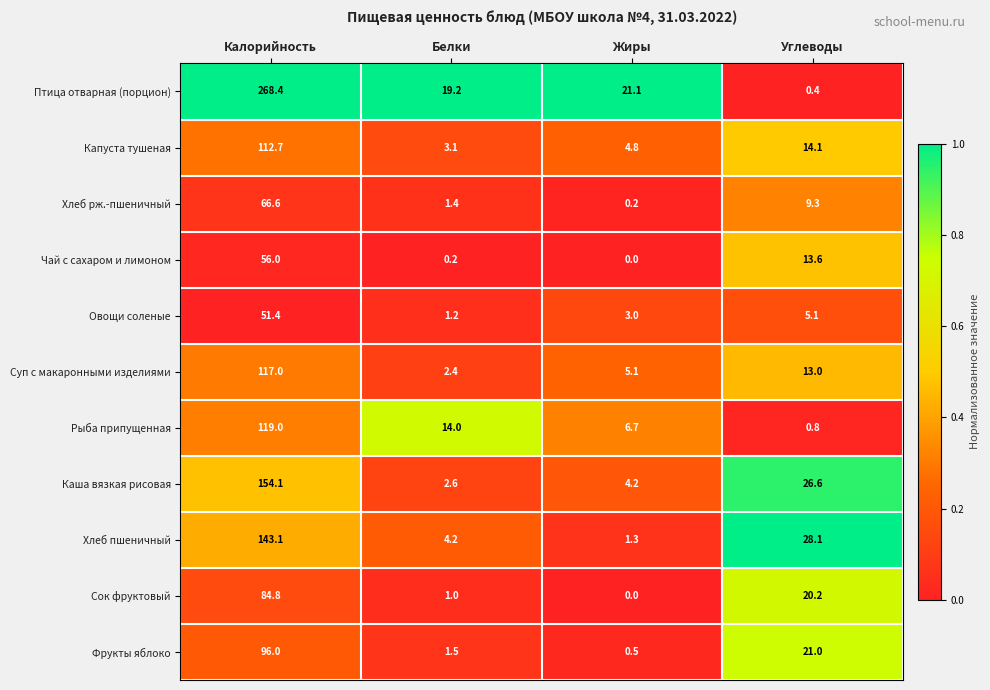

At how many categories does at least one series exceed 0?

4